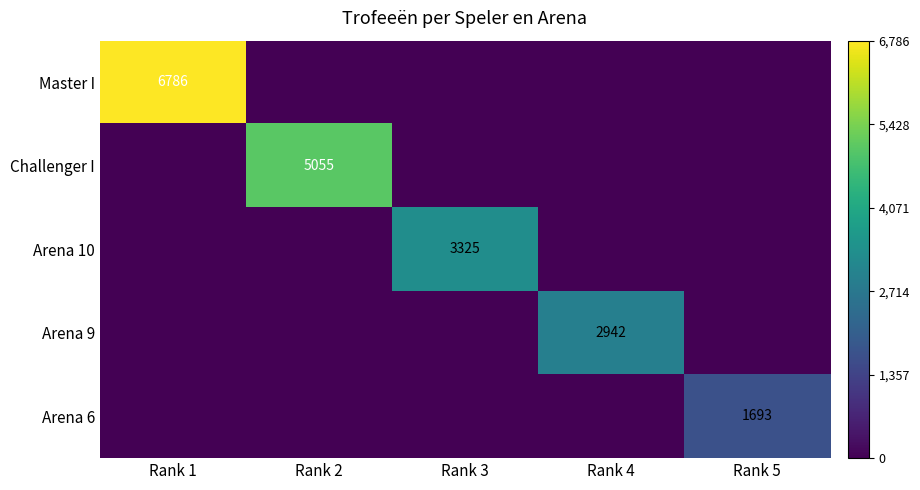

Between Rank 1 and Rank 4, which is larger?

Rank 1